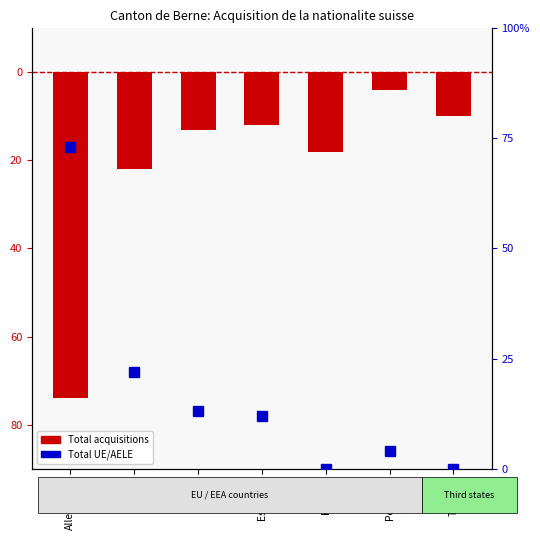

What is the sum of all values?

-153